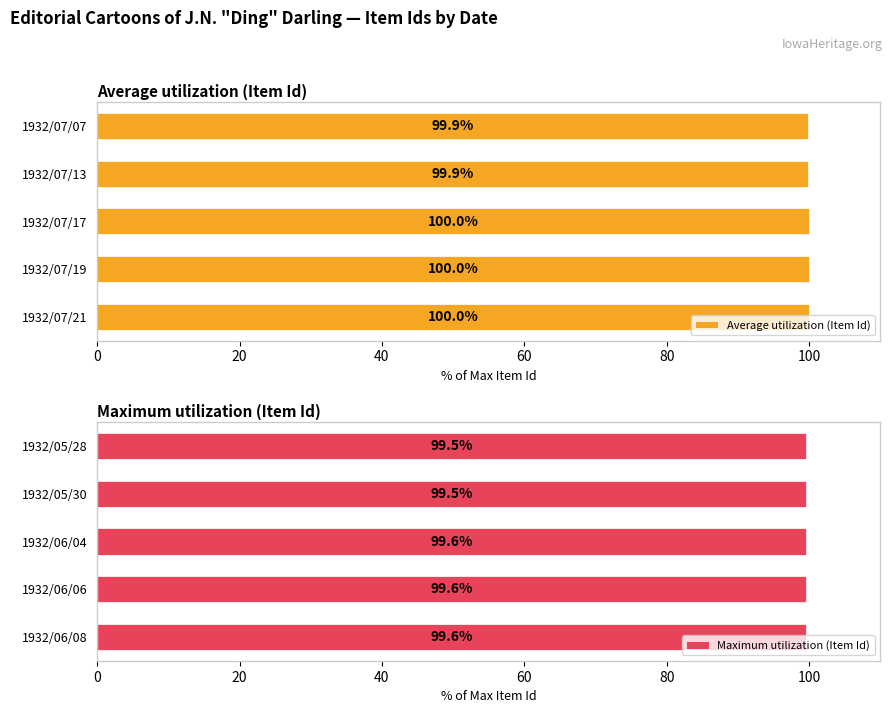

What is the approximate value of Maximum utilization (Item Id) at 1932/06/04?

99.6